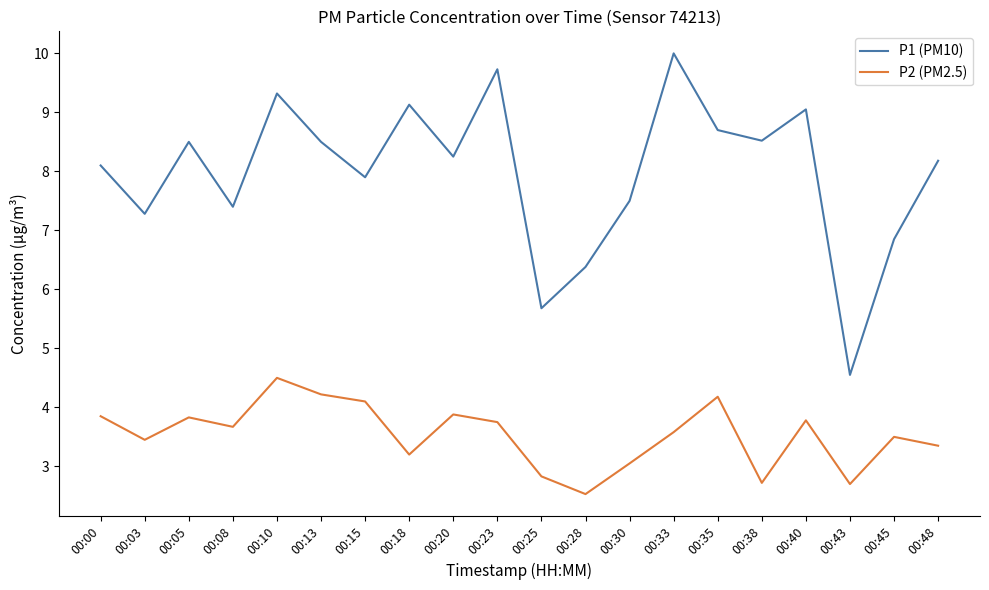

Where is P2 (PM2.5) nearest to the value 3?

00:30